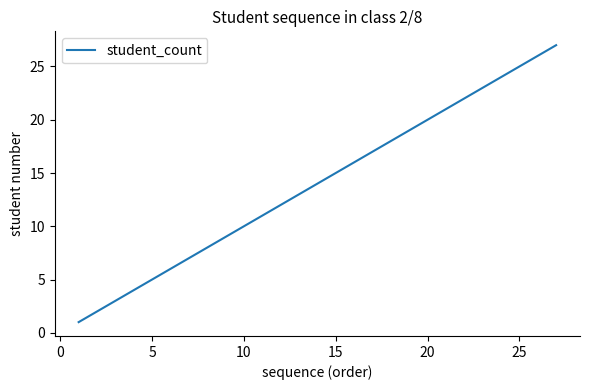

What is the greatest value displayed?

27